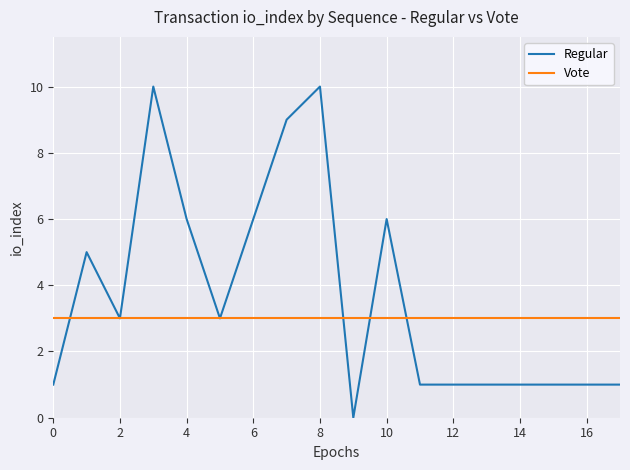

Which series has the largest total across all categories?

Regular